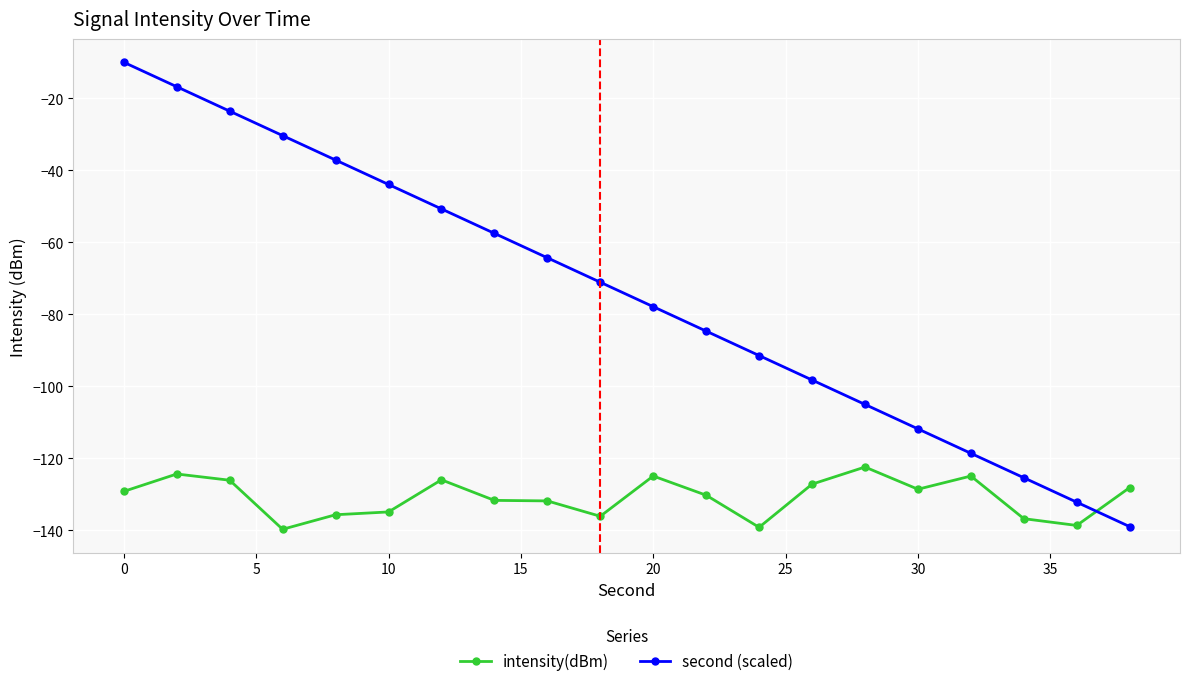

Which series has the largest range (max minus min)?

second (scaled)